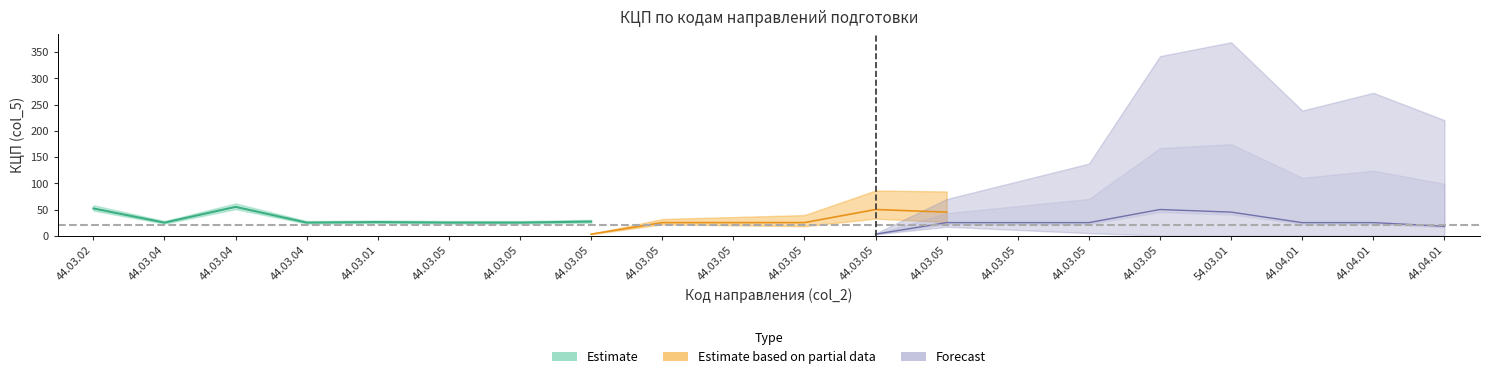

What is the sum of the Estimate values at 44.03.05 and 44.03.05?

50